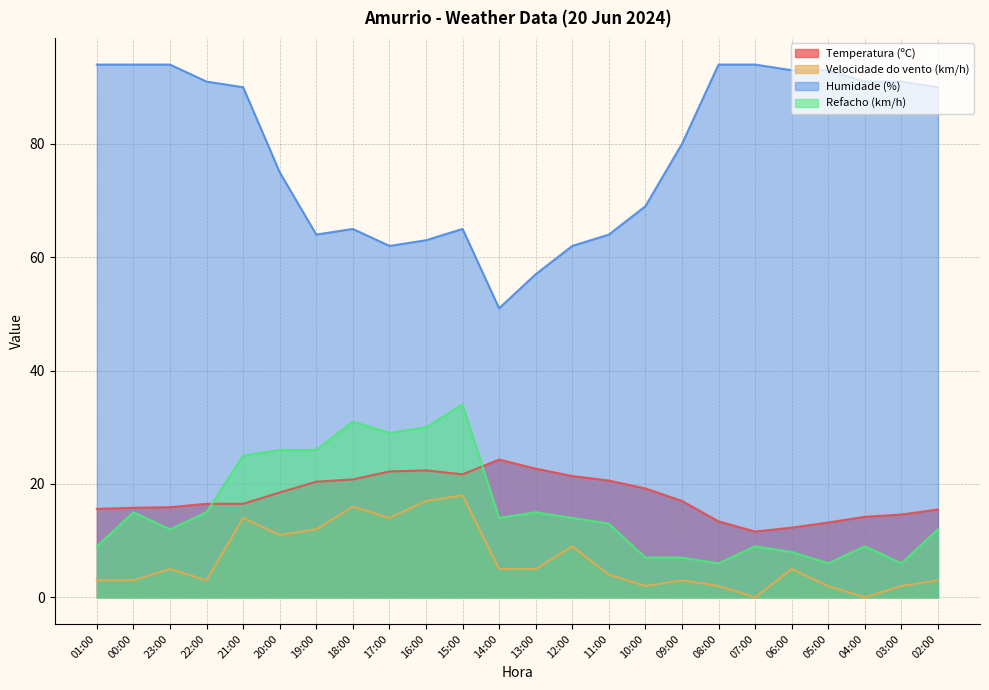

Does the chart have visible grid lines?

Yes